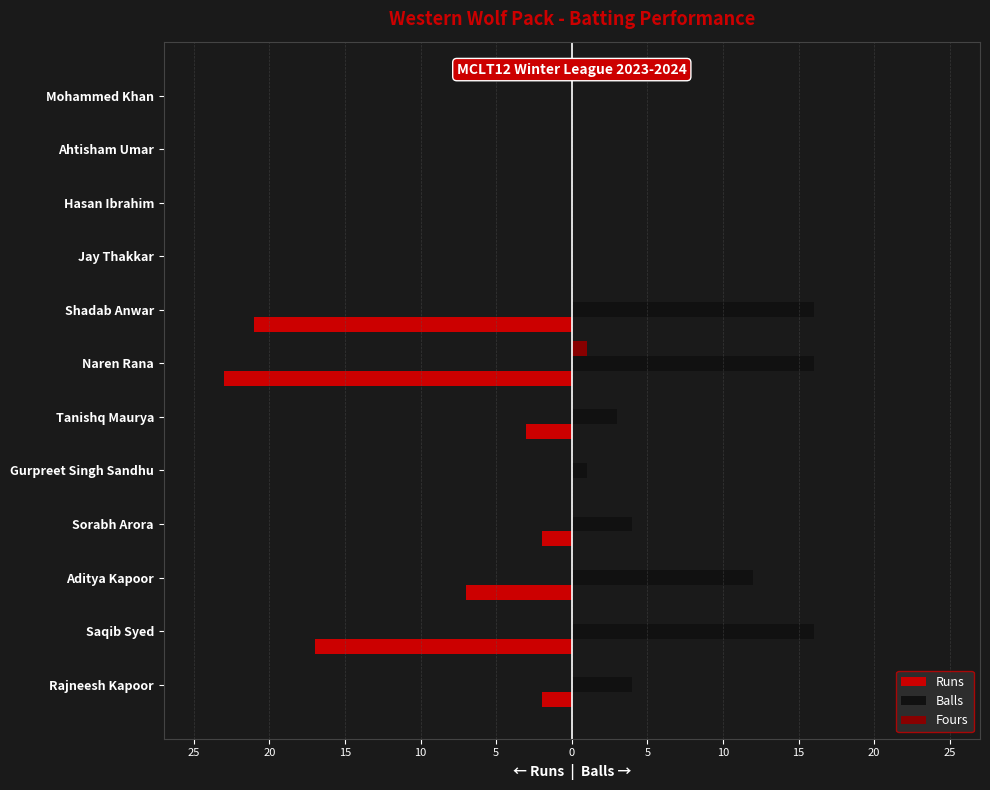

What is the highest value of the Balls series?

16